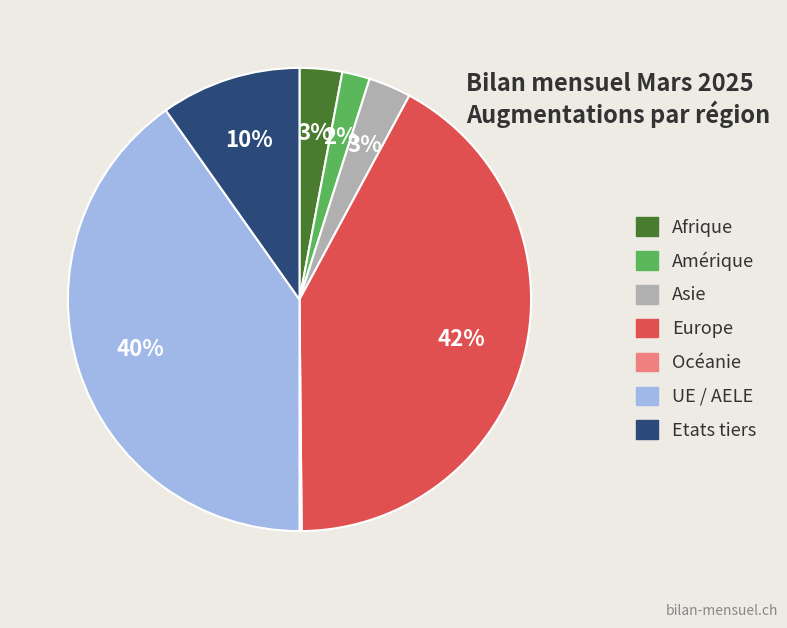

What percentage is the Asie slice, to the nearest percent?

3%